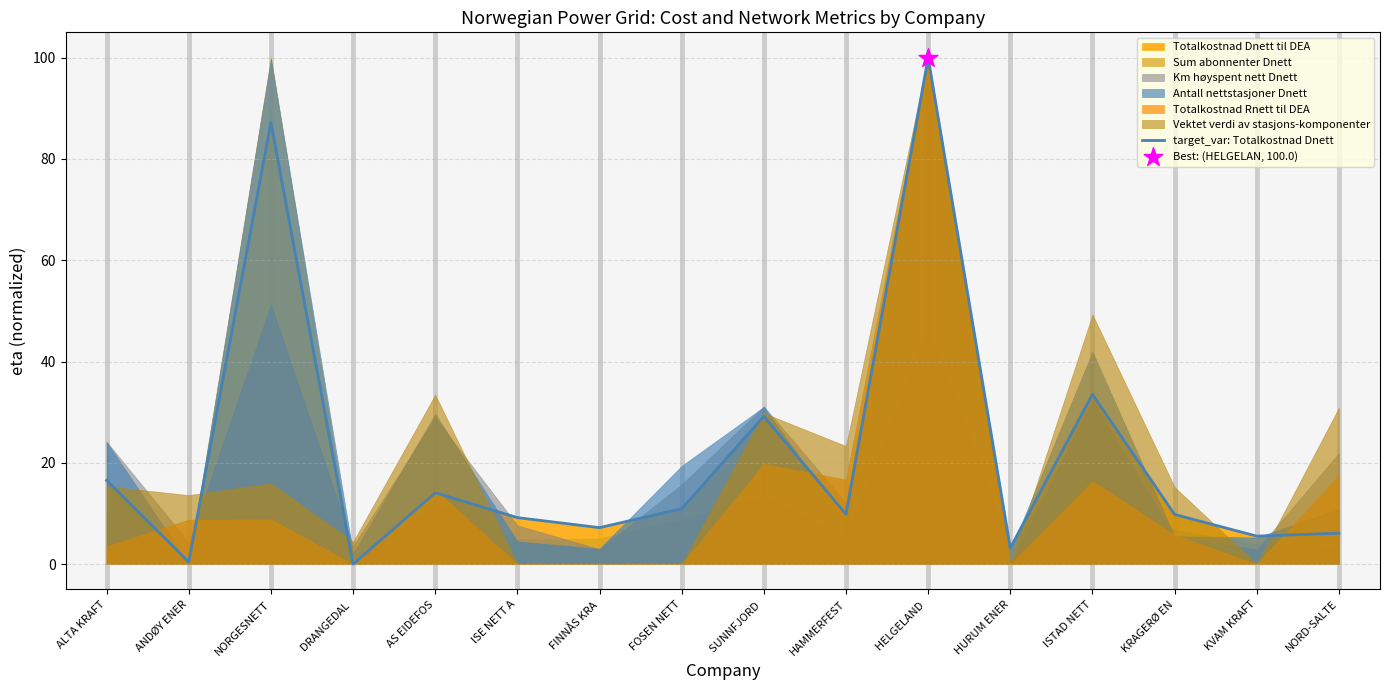

What is the change in value from ANDØY ENER to NORGESNETT?

+86.8